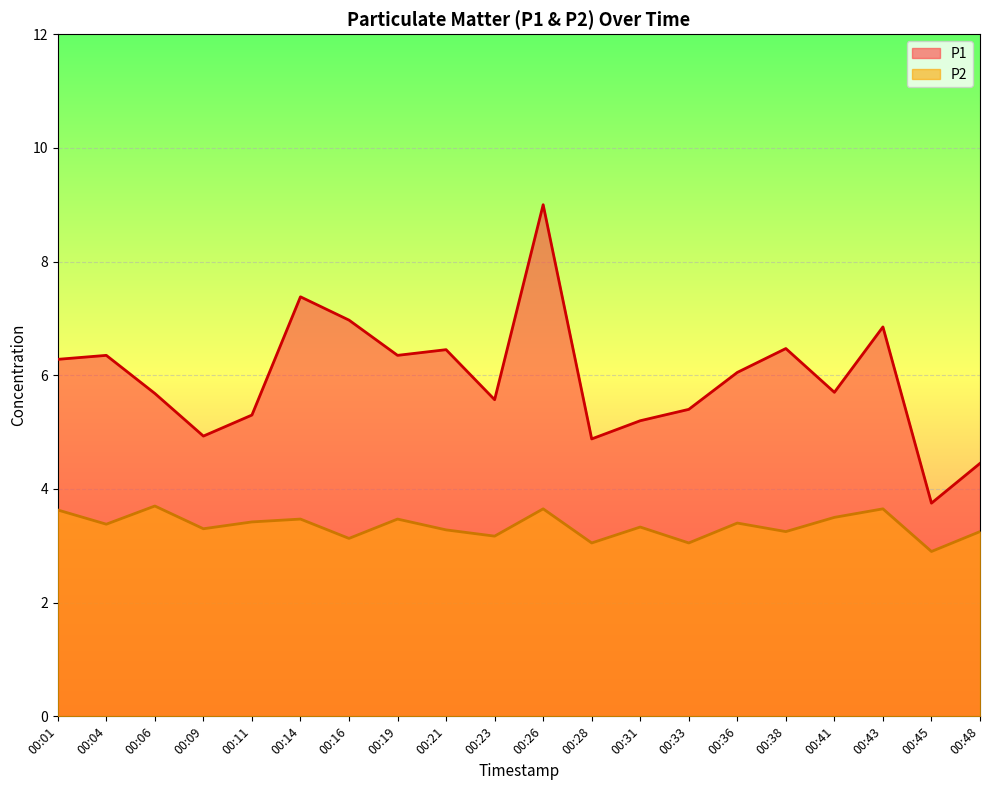

The value of P2 at 00:14 is 1.0. True or false?

False